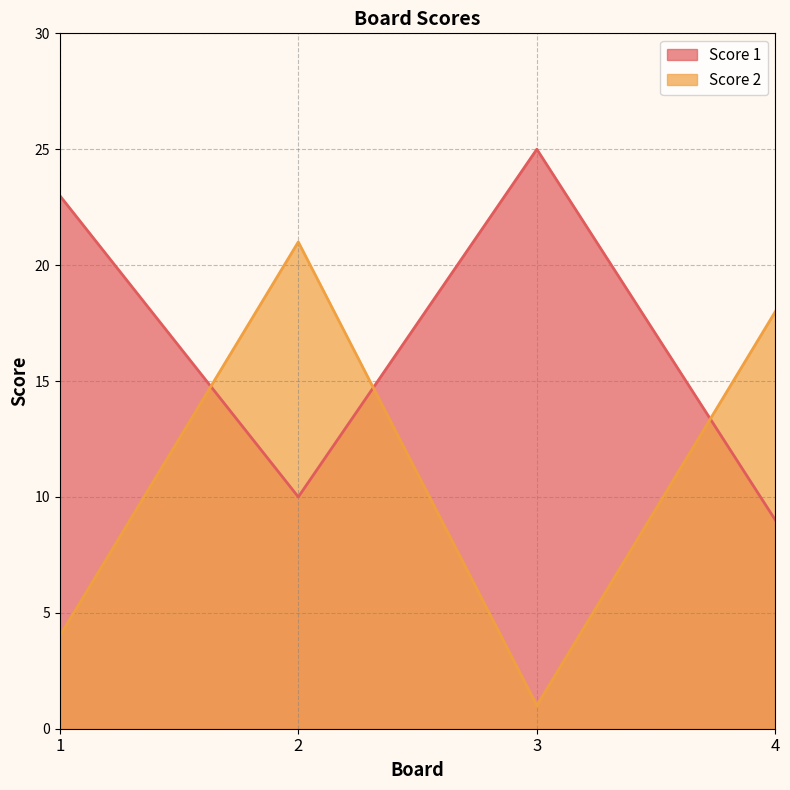

True or false: Score 2 has more than 2 interior local peaks.

False